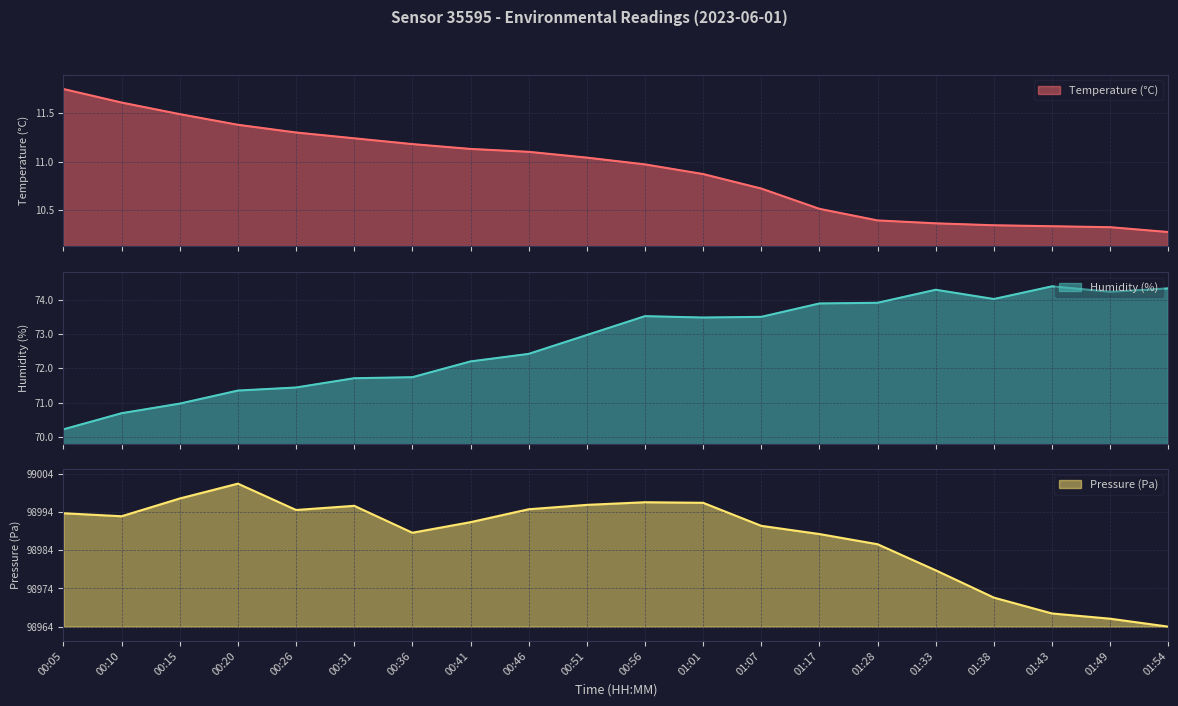

What is the highest value of the Humidity (%) series?

74.4